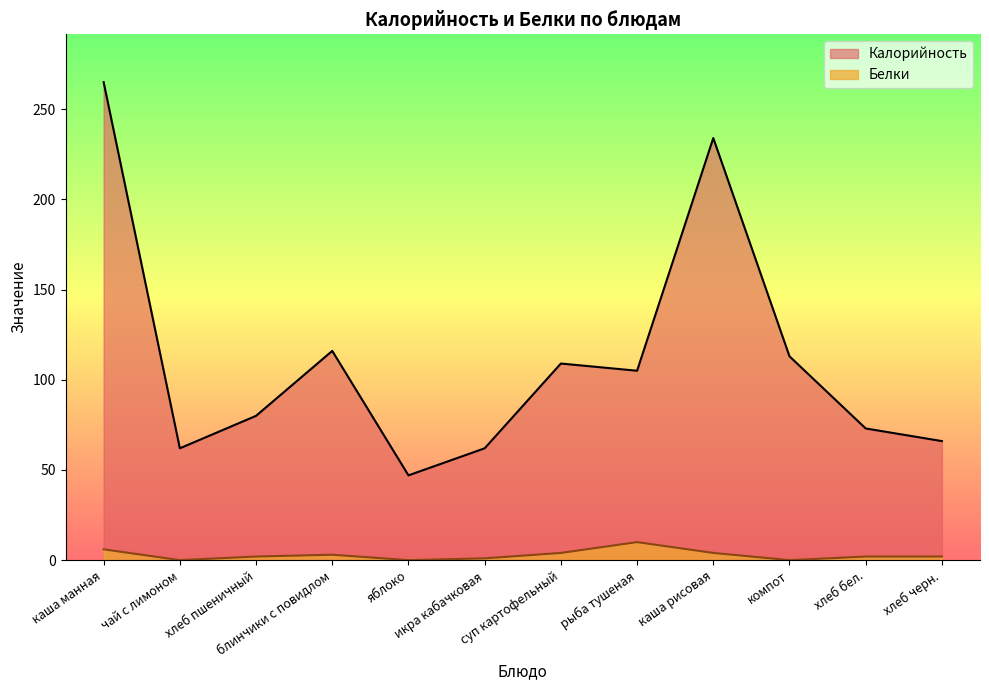

Does the chart display data point markers on the line(s)?

No